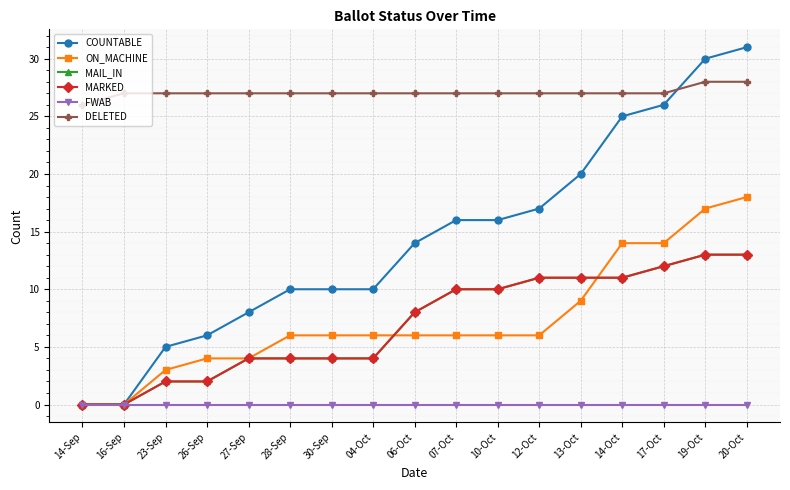

Which category has the highest value across all series?

20-Oct